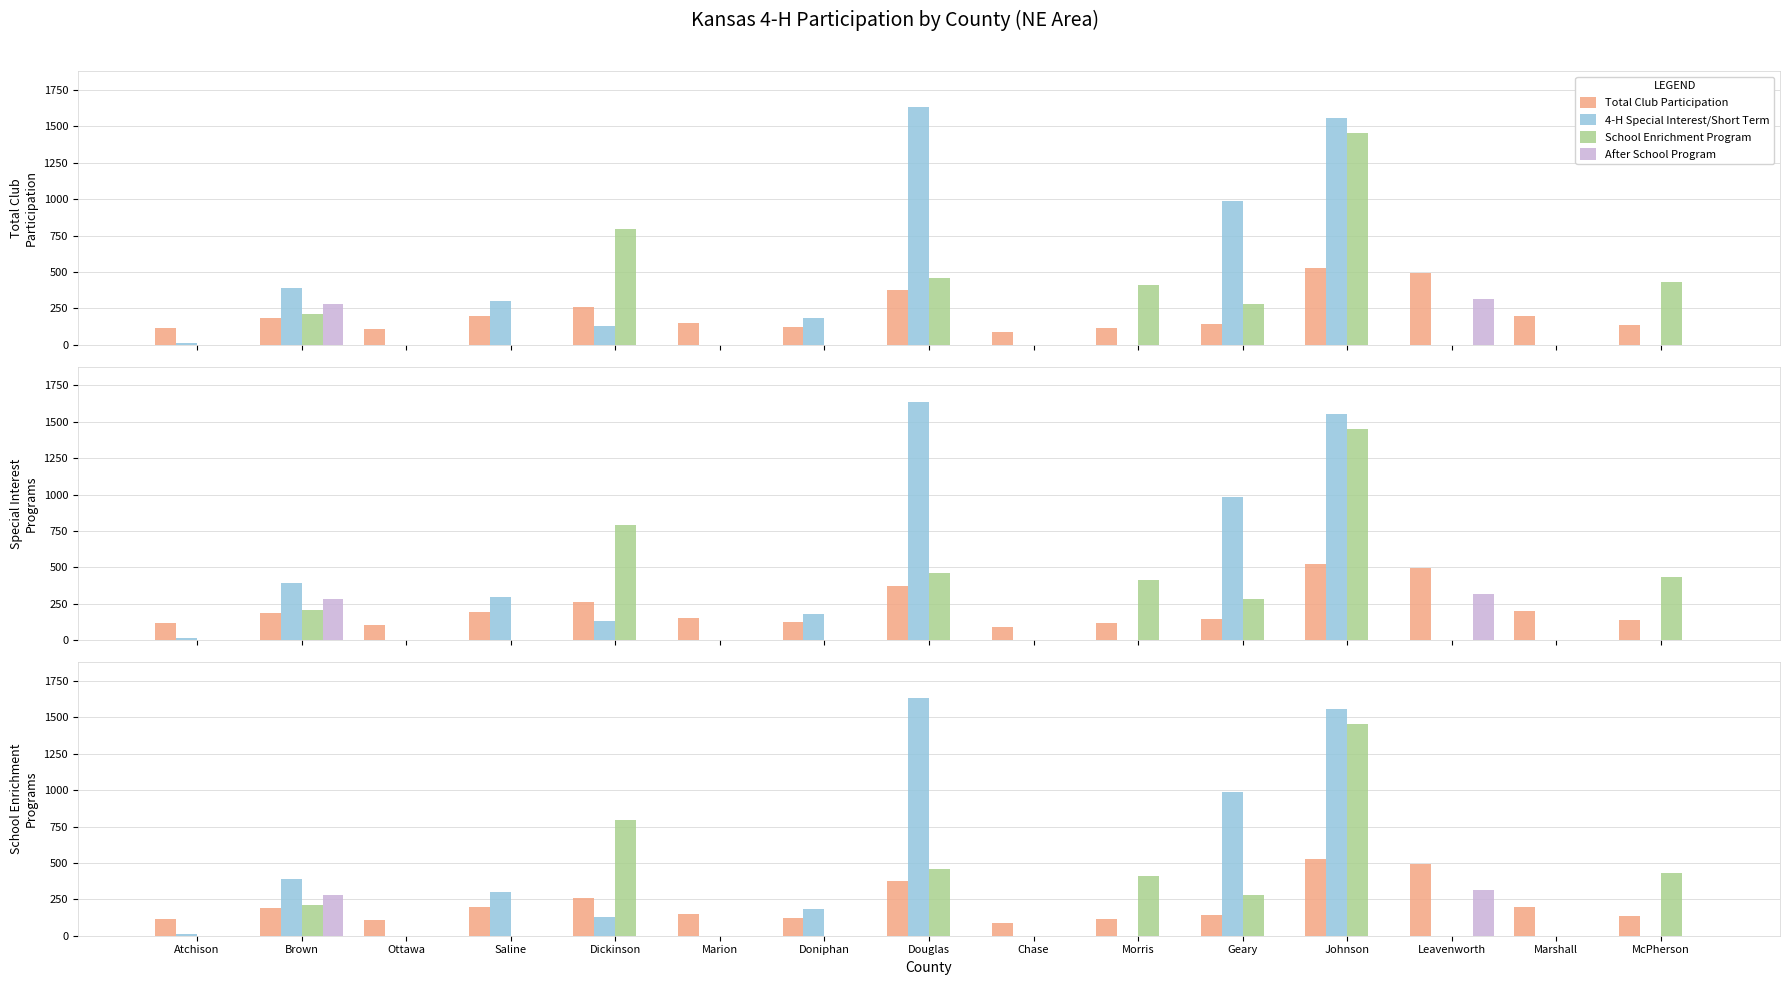

What is the average value of the School Enrichment Program series?

270